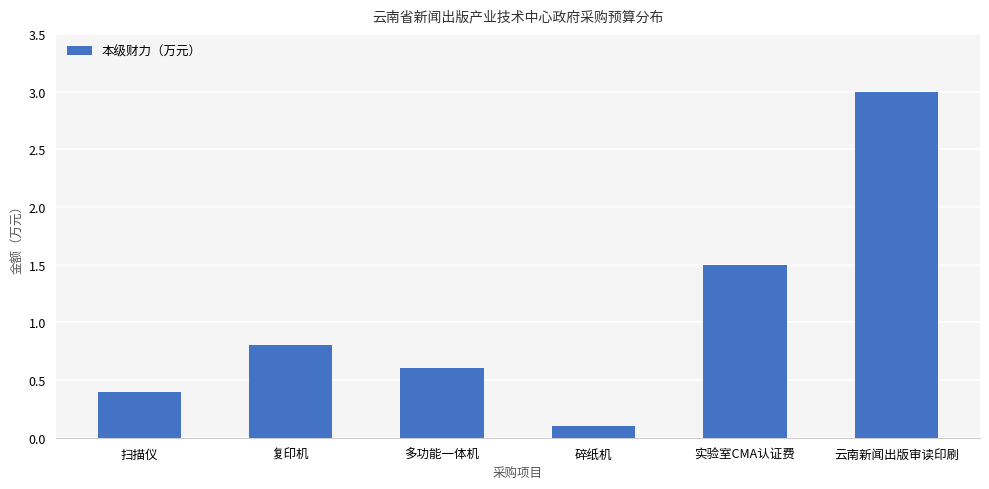

Rank the categories by value from lowest to highest.

碎纸机, 扫描仪, 多功能一体机, 复印机, 实验室CMA认证费, 云南新闻出版审读印刷